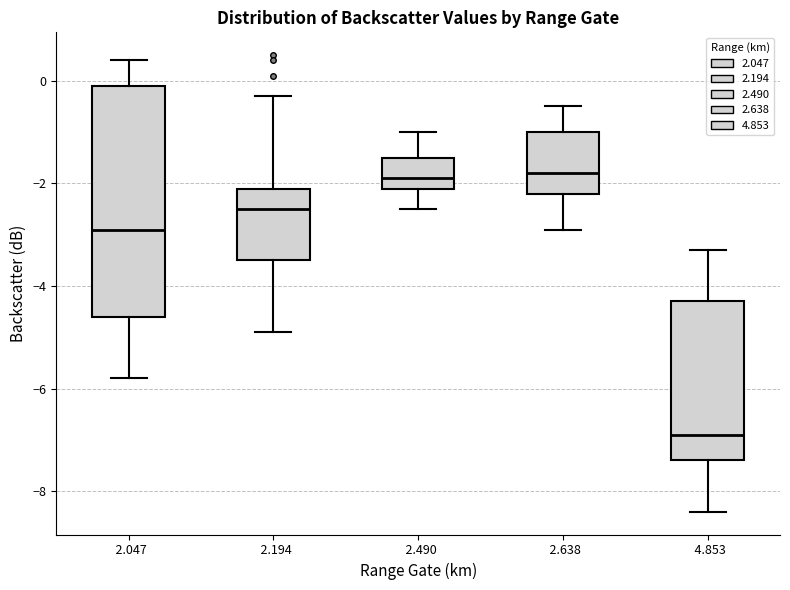

Reading left to right, read every box against the y-axis: the position of its median line, the range the box covers, and the ends of its whiskers. The values are not printed on the chart, so give them approximately, as read against the axis.

2.047: median -2.8, box -4.6 to 0.0, whiskers -5.8 to 0.4
2.194: median -2.4, box -3.4 to -2.0, whiskers -4.8 to -0.2
2.490: median -1.8, box -2.0 to -1.4, whiskers -2.4 to -1.0
2.638: median -1.8, box -2.2 to -1.0, whiskers -2.8 to -0.4
4.853: median -6.8, box -7.4 to -4.2, whiskers -8.4 to -3.2